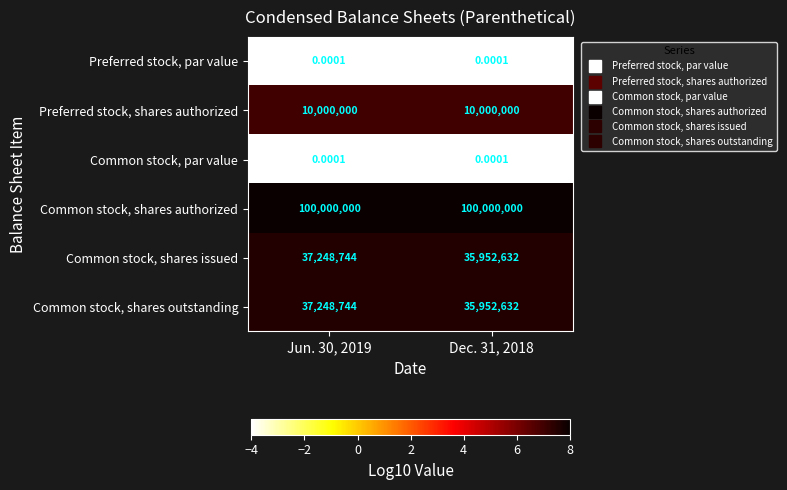

Which series has the largest total across all categories?

Common stock, shares authorized